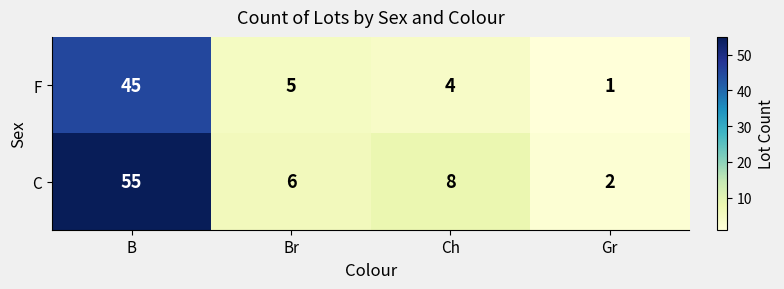

Which label corresponds to the largest value in the chart?

B